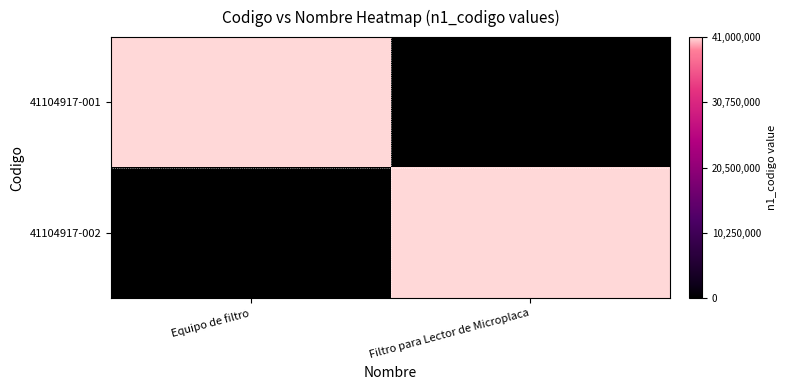

What is the difference between the highest and lowest values at Filtro para Lector de Microplaca?

1